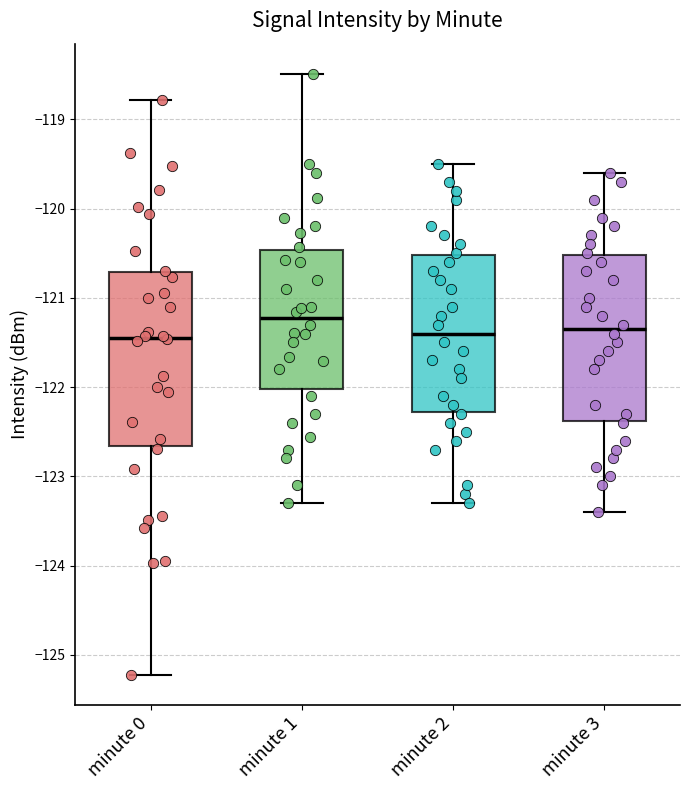

Which box has the highest median line?

minute 1